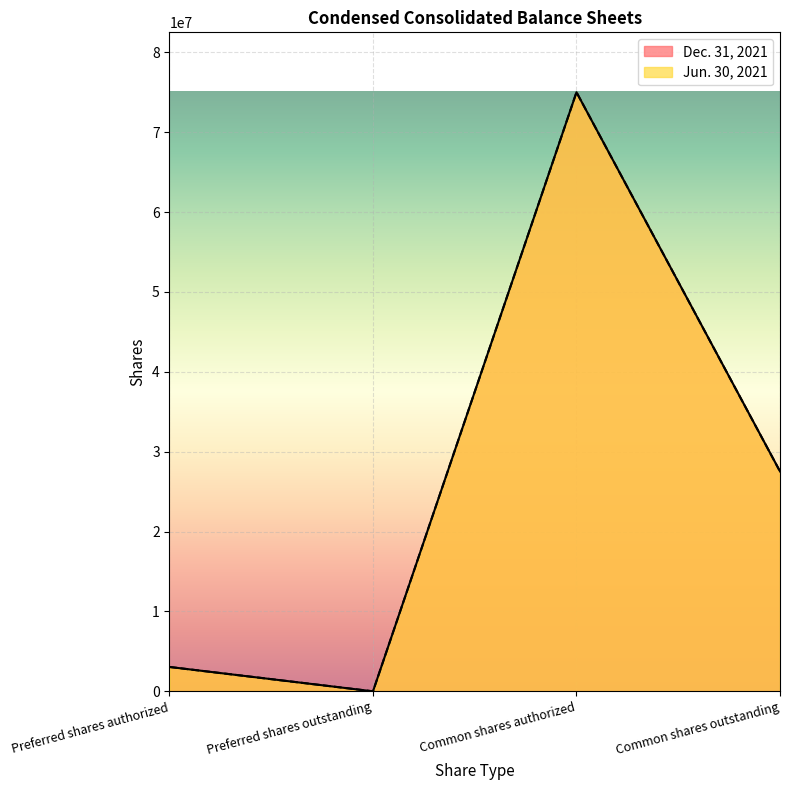

What is the difference between the second highest and minimum values in the Jun. 30, 2021 series?

27531040